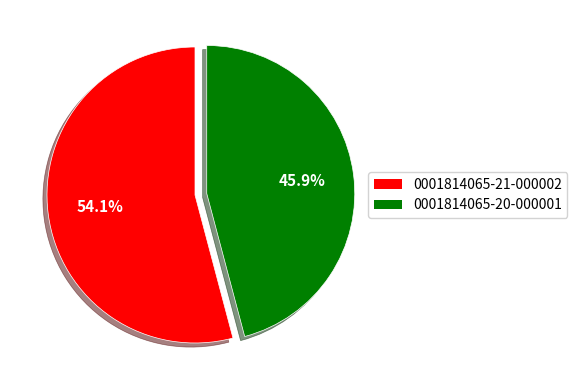

What percentage do 0001814065-20-000001 and 0001814065-21-000002 together represent?

100.0%